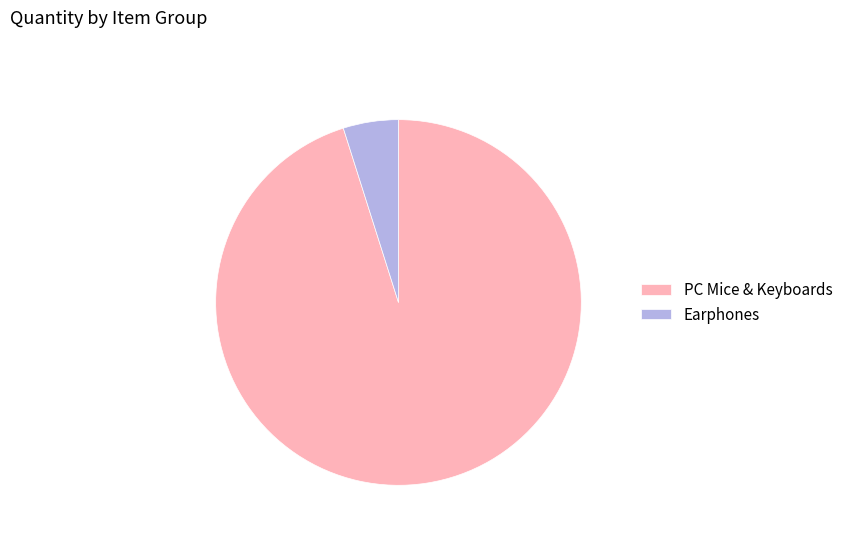

Rank the categories by value from highest to lowest.

PC Mice & Keyboards, Earphones